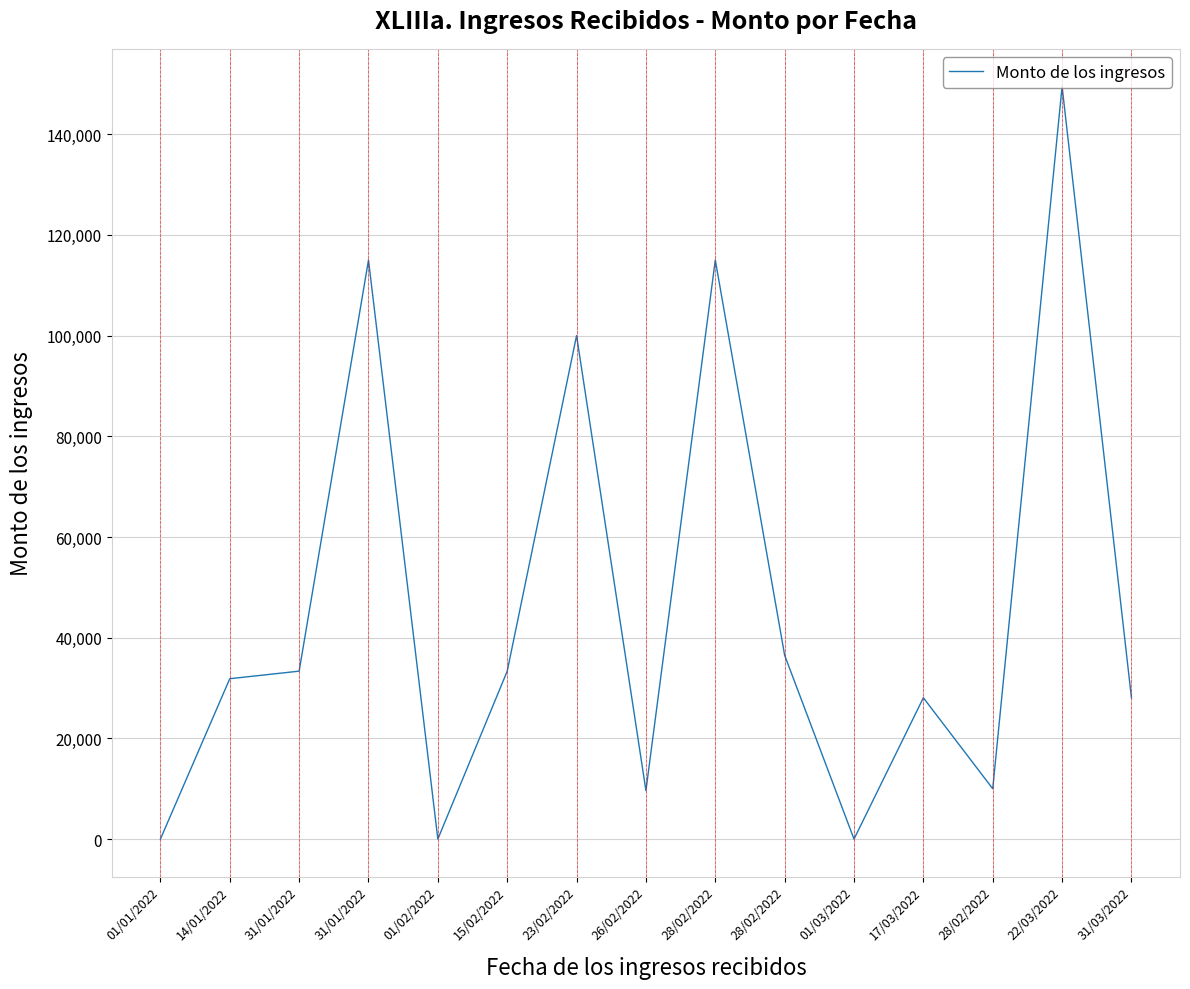

List the labels in order of value, smallest first.

01/02/2022, 01/01/2022, 01/03/2022, 26/02/2022, 28/02/2022, 17/03/2022, 31/03/2022, 14/01/2022, 31/01/2022, 15/02/2022, 28/02/2022, 23/02/2022, 31/01/2022, 28/02/2022, 22/03/2022